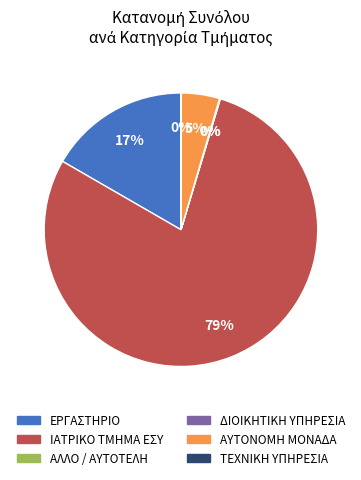

To the nearest percent, what is the average slice percentage?

17%